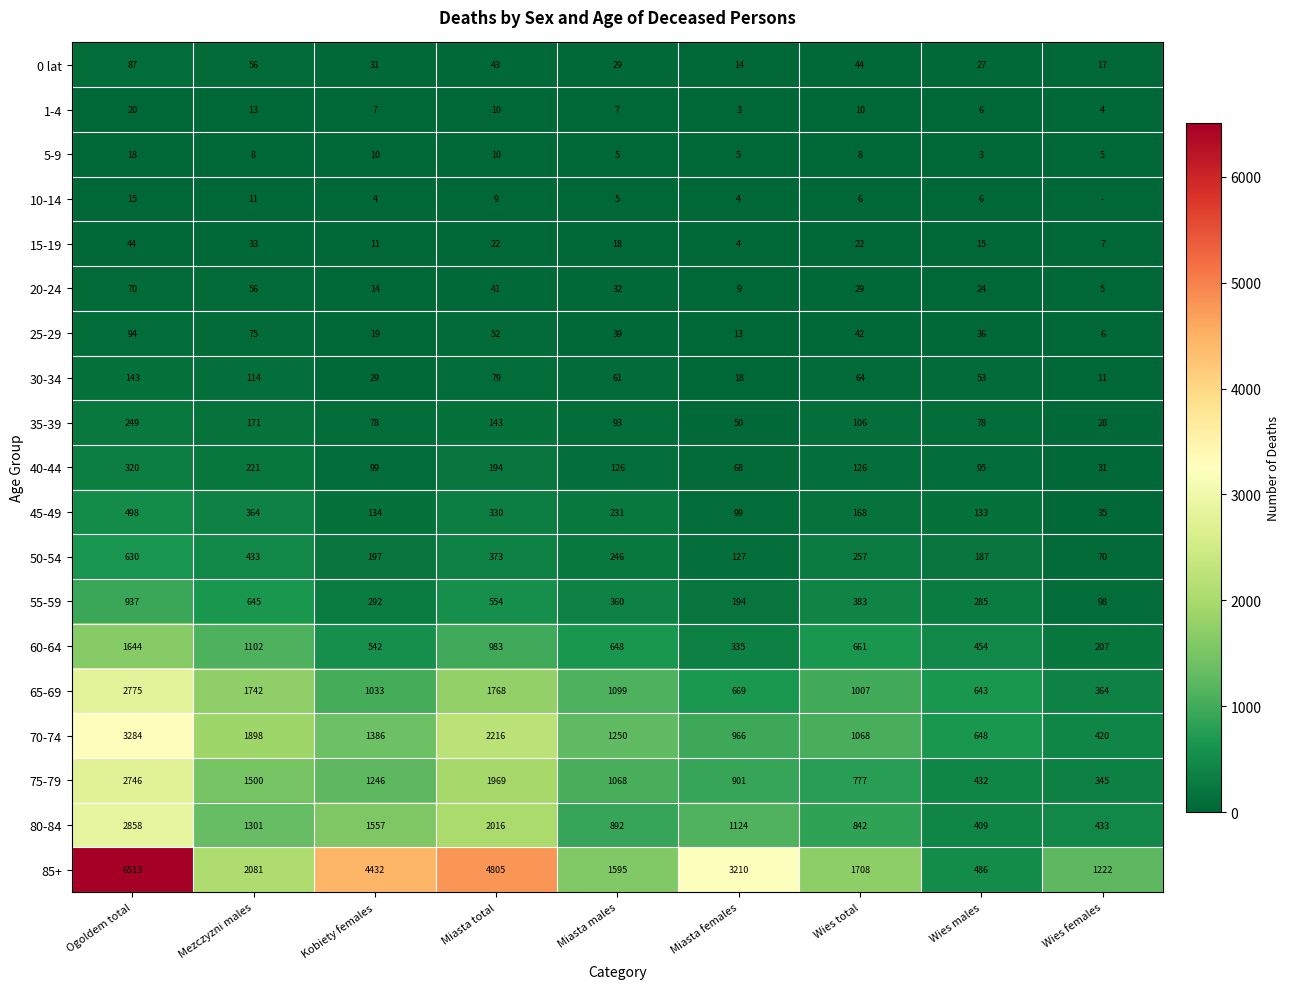

What is the minimum value for 35-39?

28